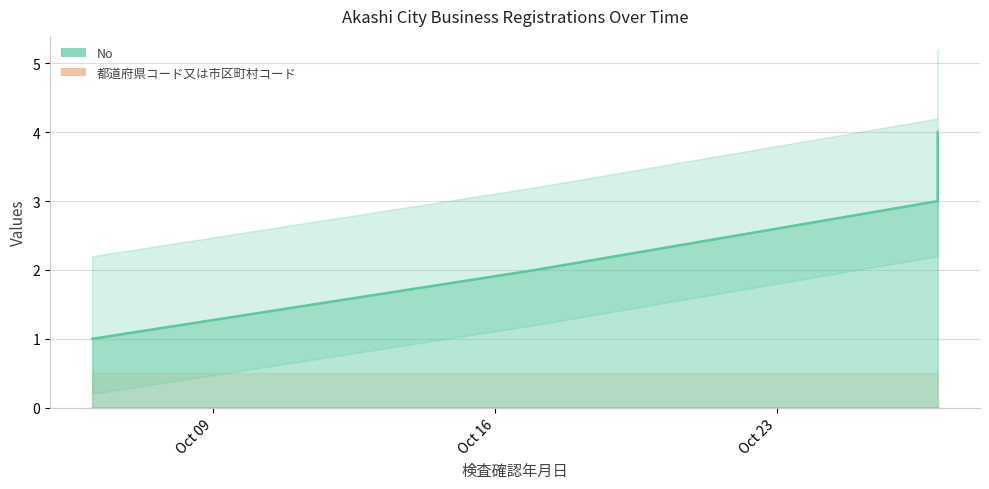

What is the average value?

2